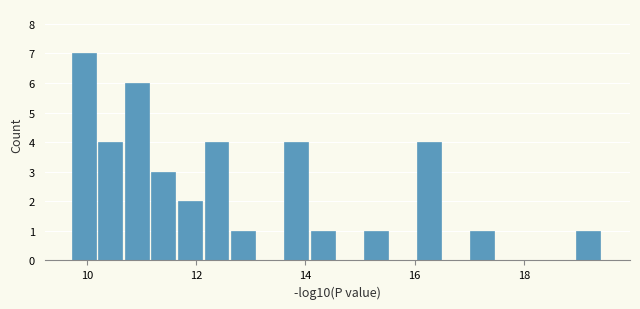

Around what value on the x-axis is the tallest bar? Give the approximate position of its centre, as read against the axis.

10.0